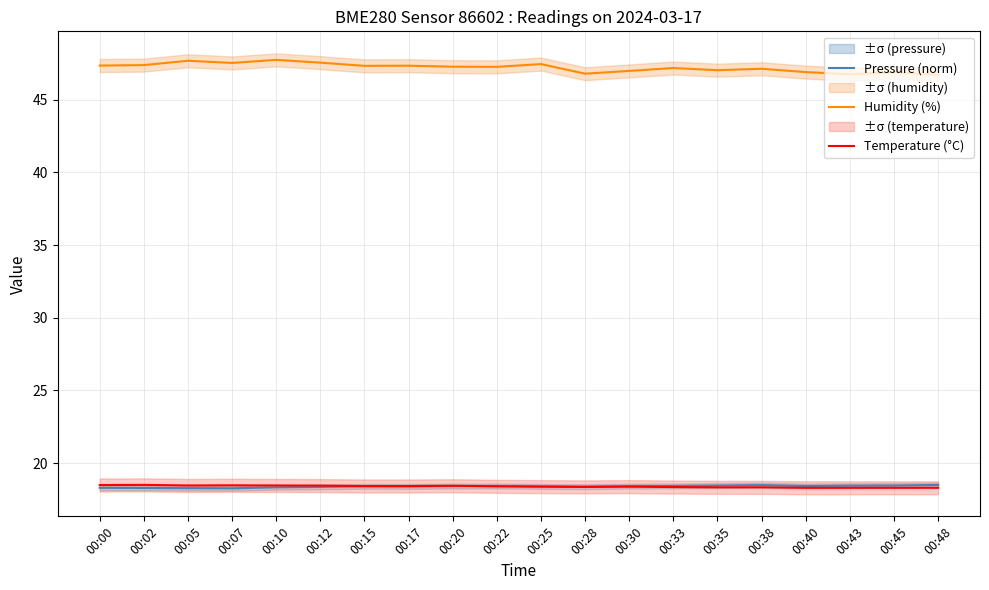

Rank the categories by Pressure (norm) value from highest to lowest.

00:48, 00:38, 00:45, 00:35, 00:43, 00:33, 00:22, 00:40, 00:20, 00:30, 00:15, 00:25, 00:17, 00:28, 00:12, 00:10, 00:00, 00:02, 00:05, 00:07